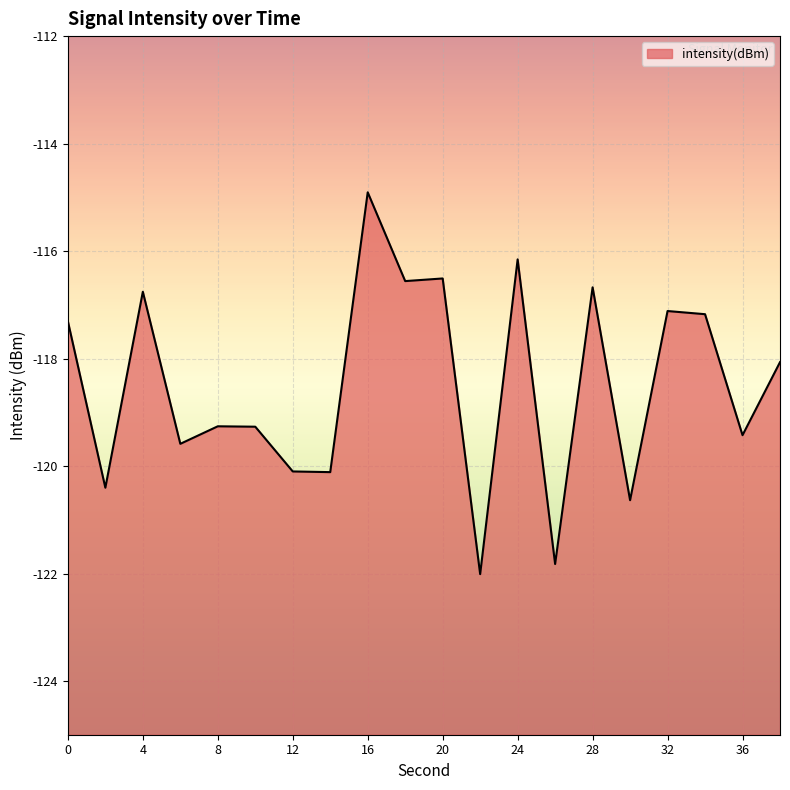

The chart shows a value of -216.5 at 2. True or false?

False